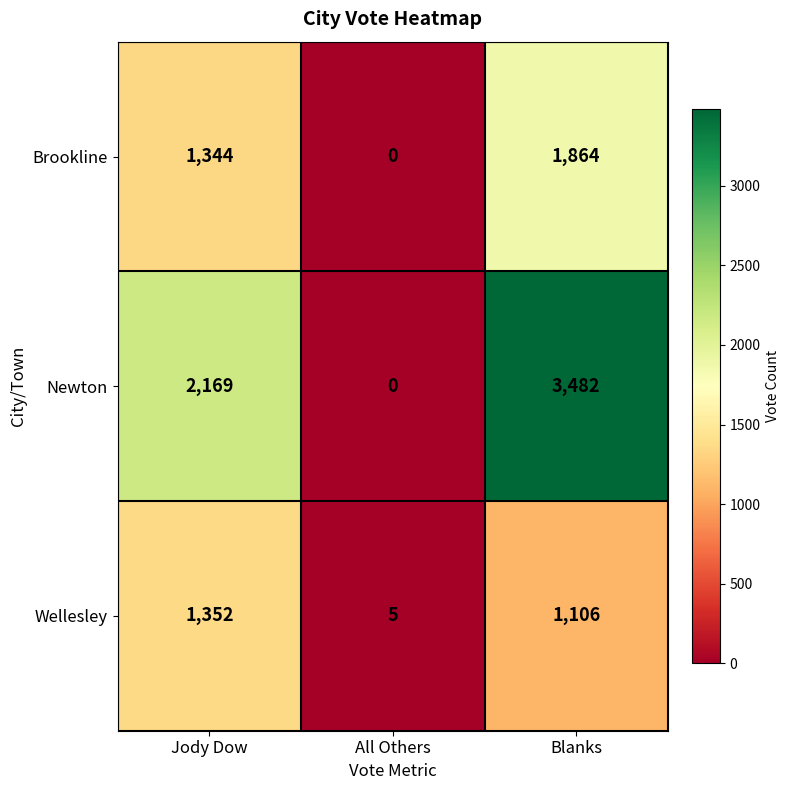

What is the total value across all series at Blanks?

6452